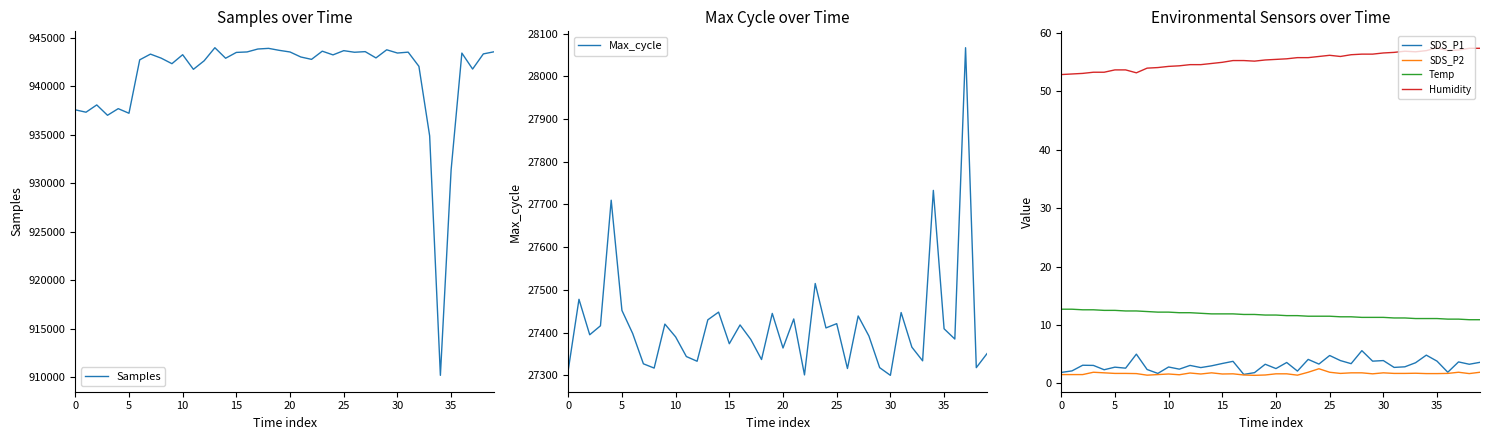

What is the difference between the Humidity values at 37 and 36?

0.1